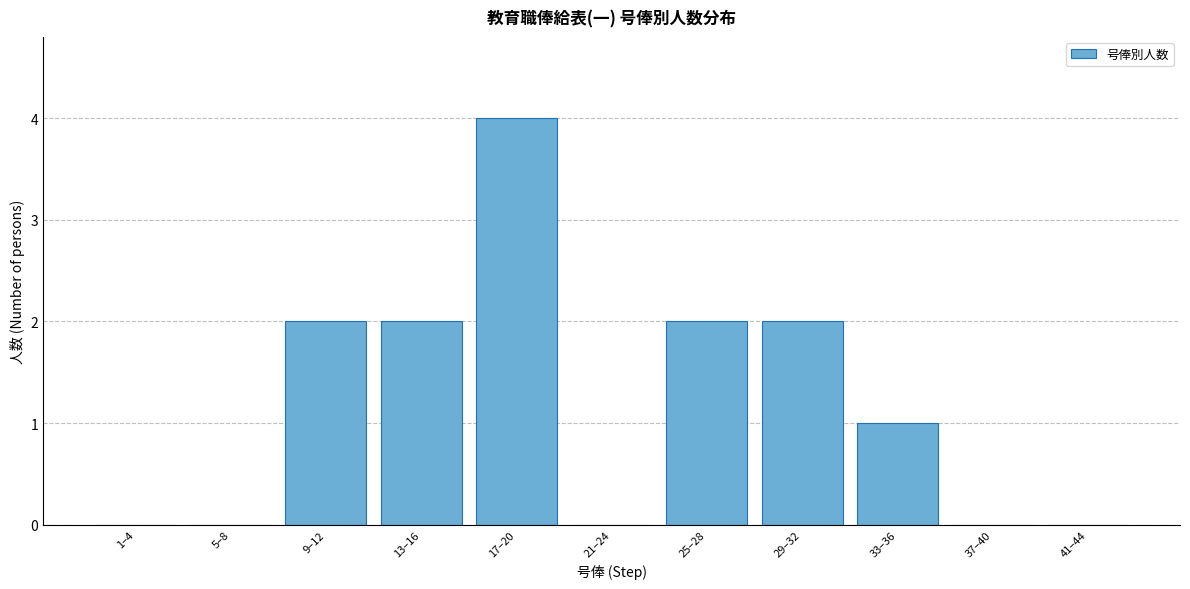

Reading right to left, list all the values displayed in this chart.

41–44=0	37–40=0	33–36=1	29–32=2	25–28=2	21–24=0	17–20=4	13–16=2	9–12=2	5–8=0	1–4=0